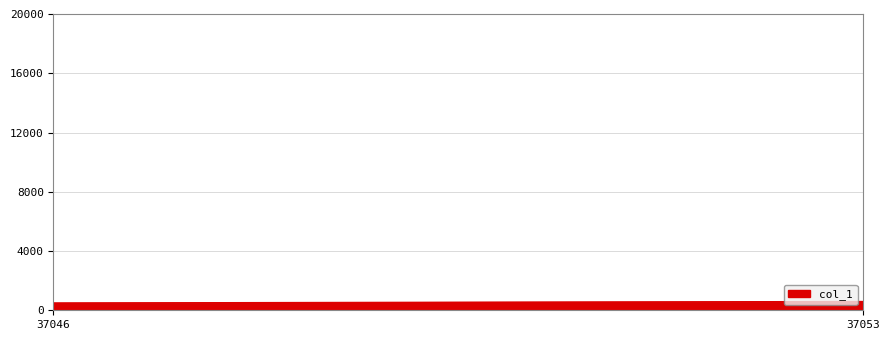

What is the value of the 1st point from the left?

500